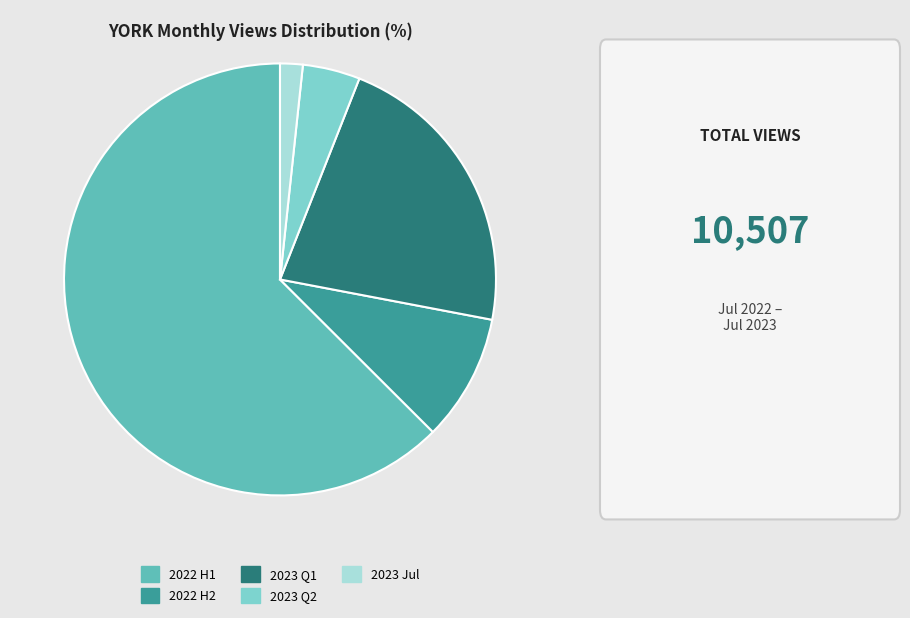

Does any single category account for the majority?

Yes